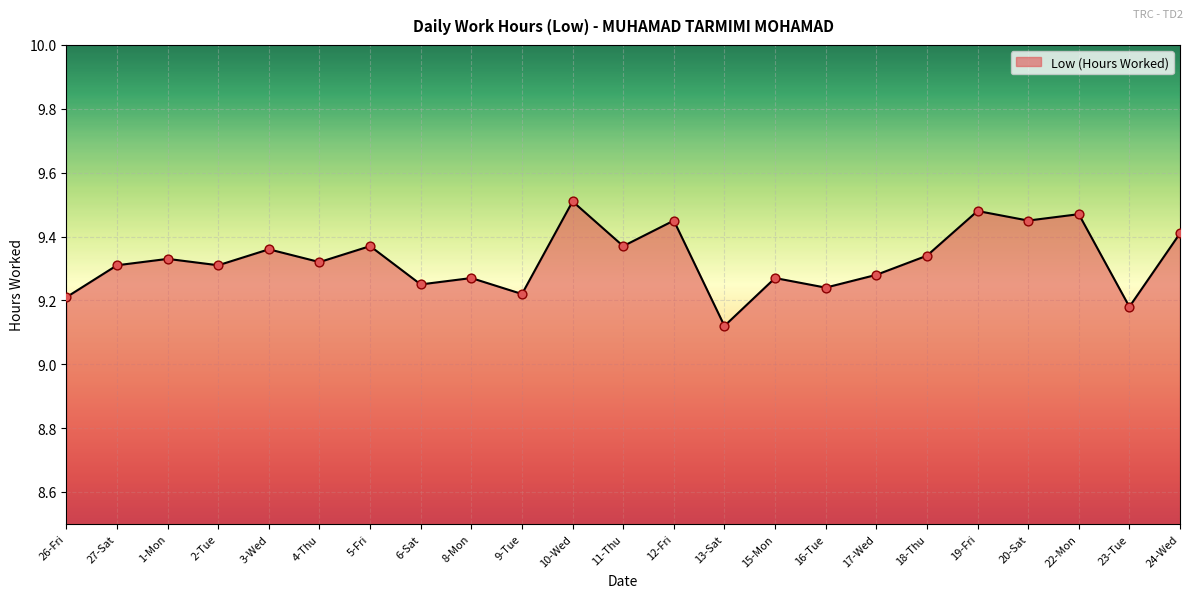

What is the change in value from 16-Tue to 20-Sat?

+0.2